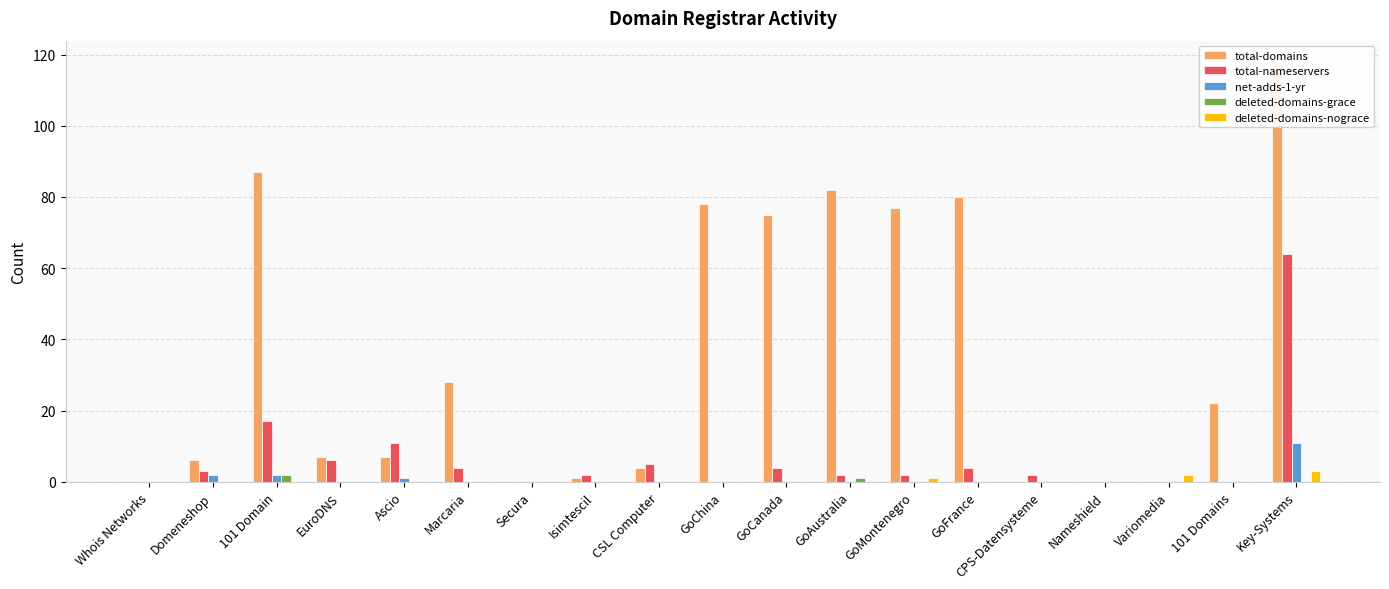

Which label corresponds to the smallest value in the chart?

Whois Networks